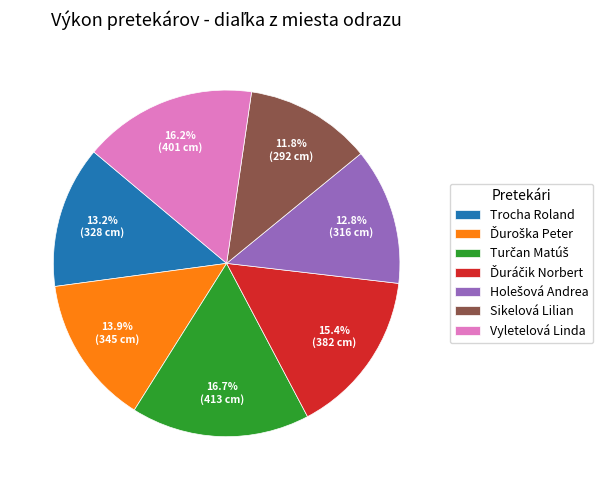

Is there any slice that represents more than half of the pie?

No